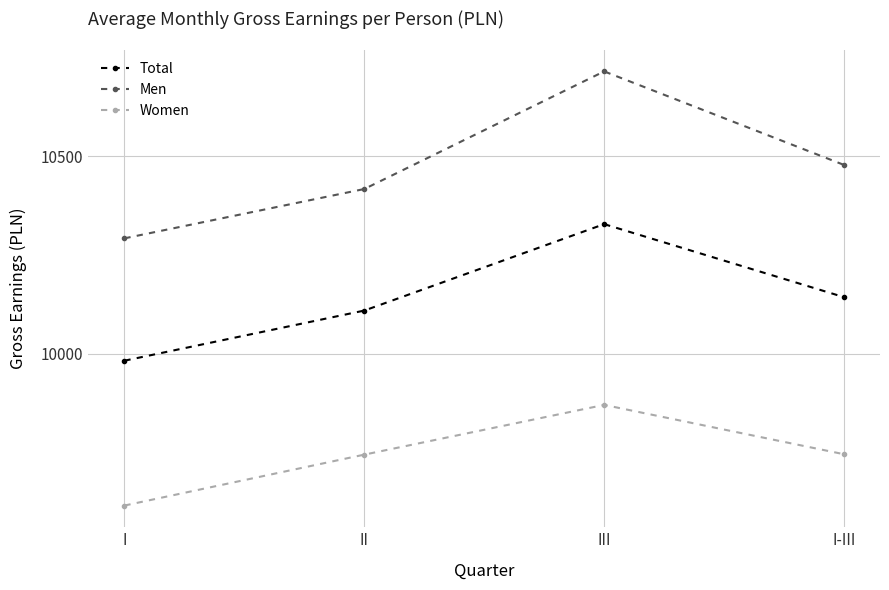

What is the highest value of the Total series?

10328